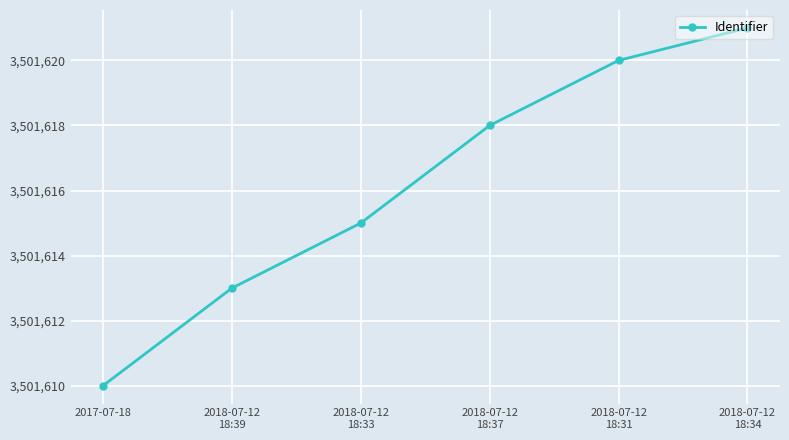

Reading left to right, list all the values displayed in this chart.

2017-07-18=3501610	2018-07-12
18:39=3501613	2018-07-12
18:33=3501615	2018-07-12
18:37=3501618	2018-07-12
18:31=3501620	2018-07-12
18:34=3501621